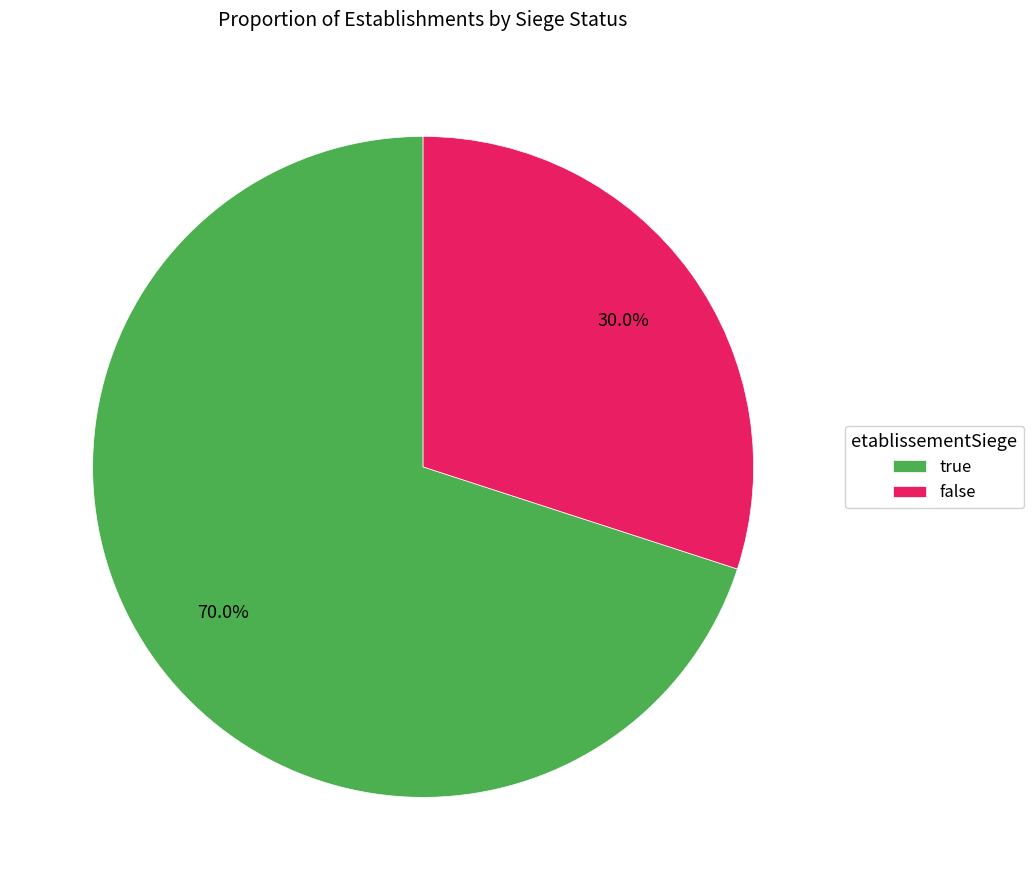

How many slices are in this pie chart?

2